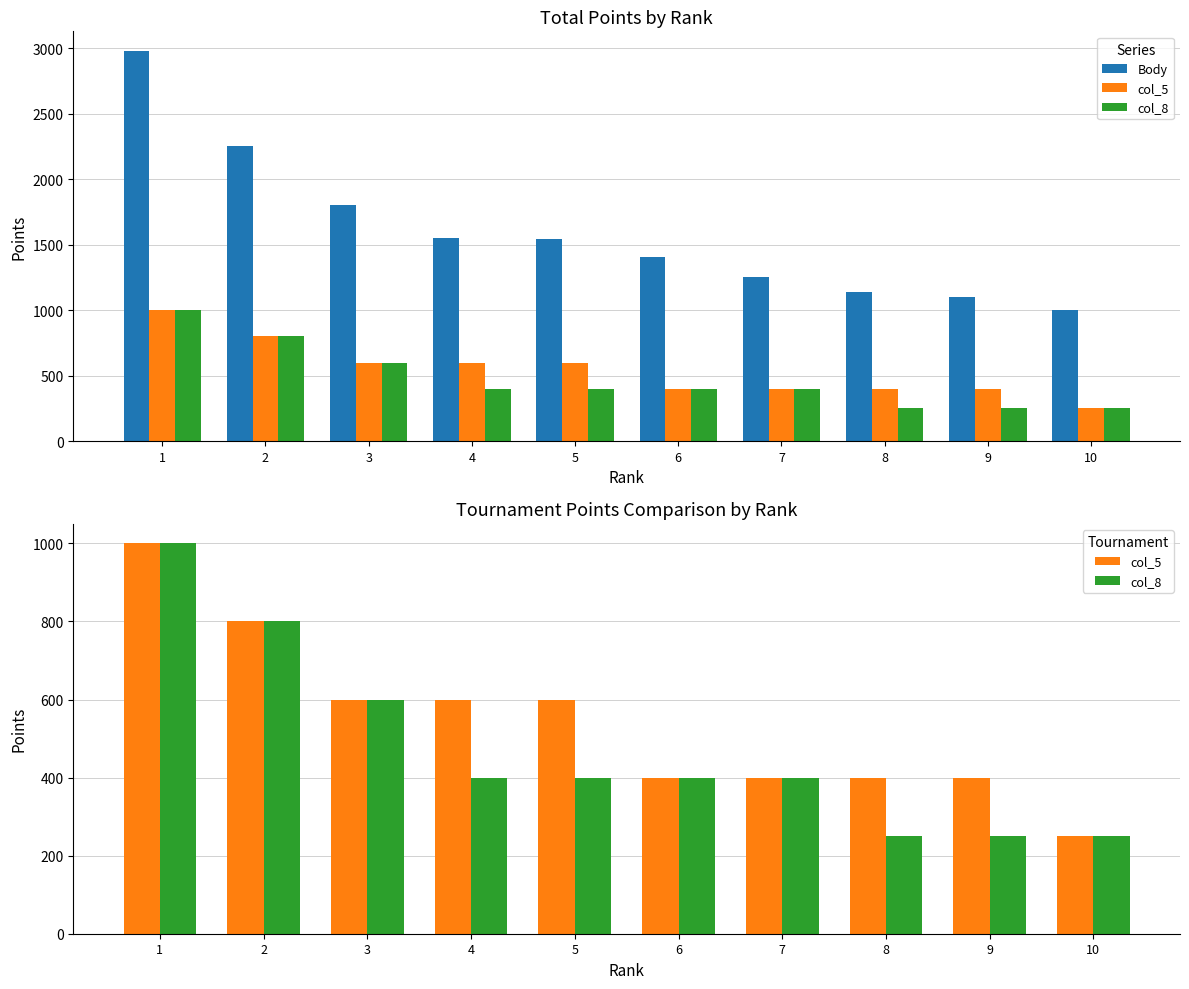

Is it true that col_5 equals 52 at 10?

False